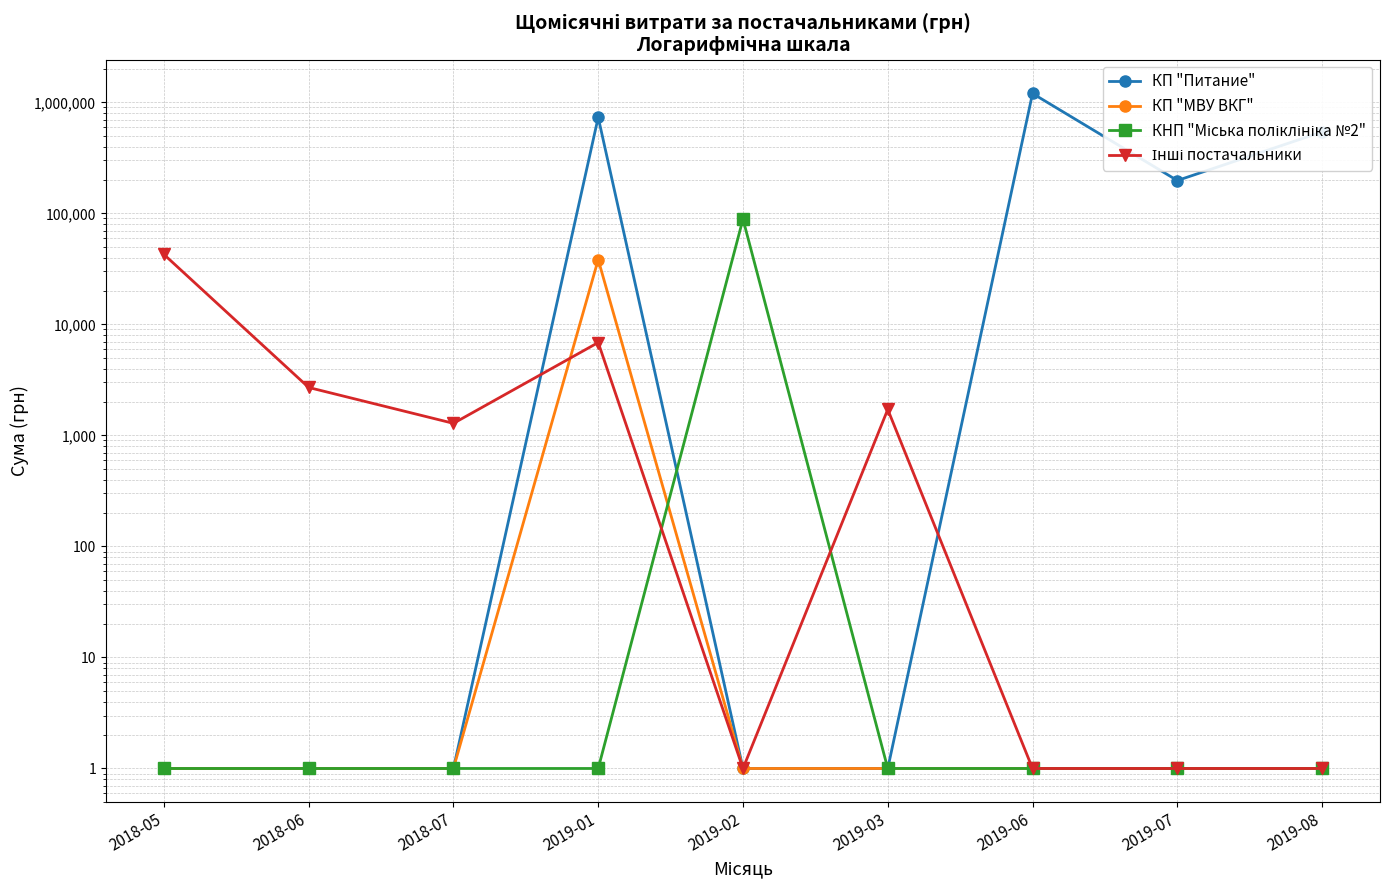

How many values in the КП "Питание" series exceed 1?

4